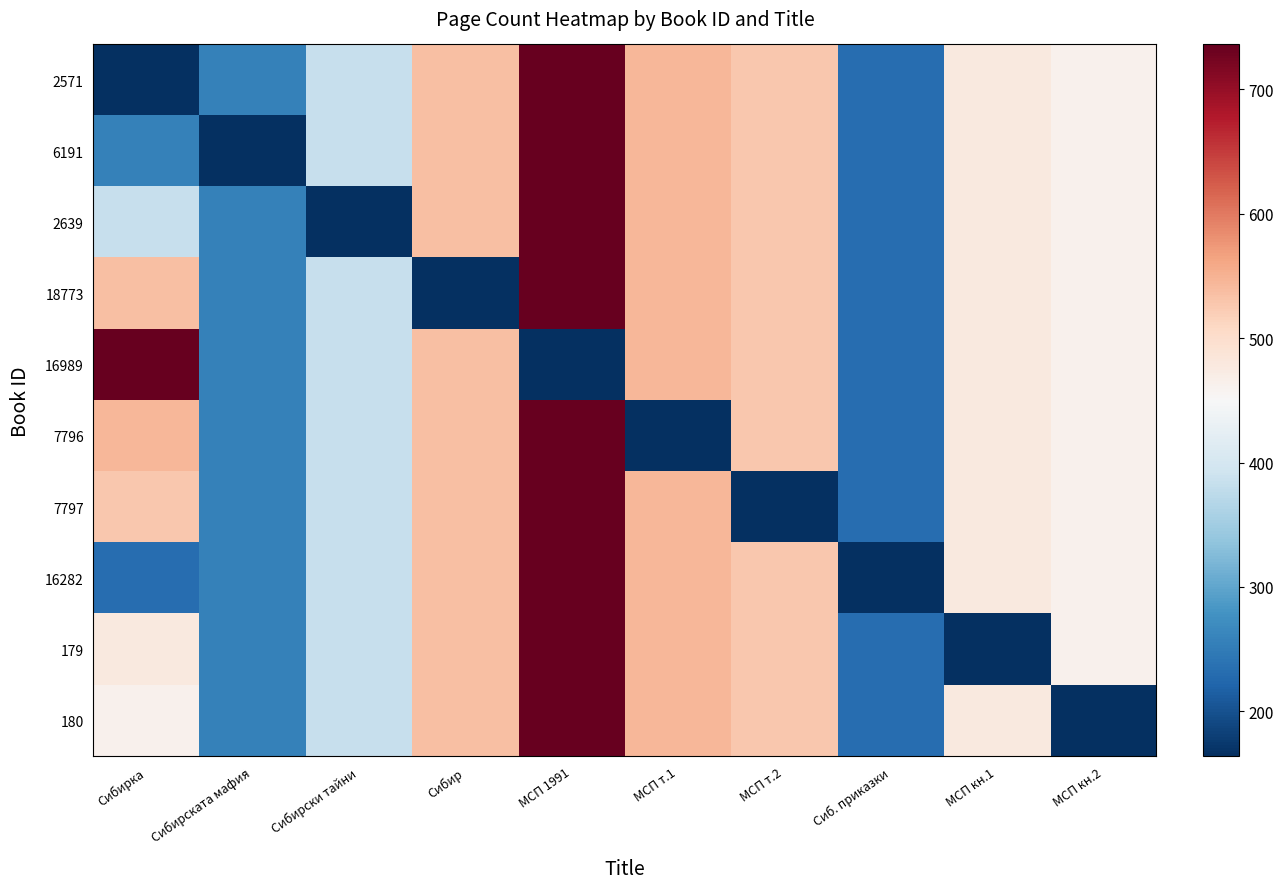

Rank the series at Сибирски тайни from lowest to highest value.

2639, 2571, 6191, 18773, 16989, 7796, 7797, 16282, 179, 180